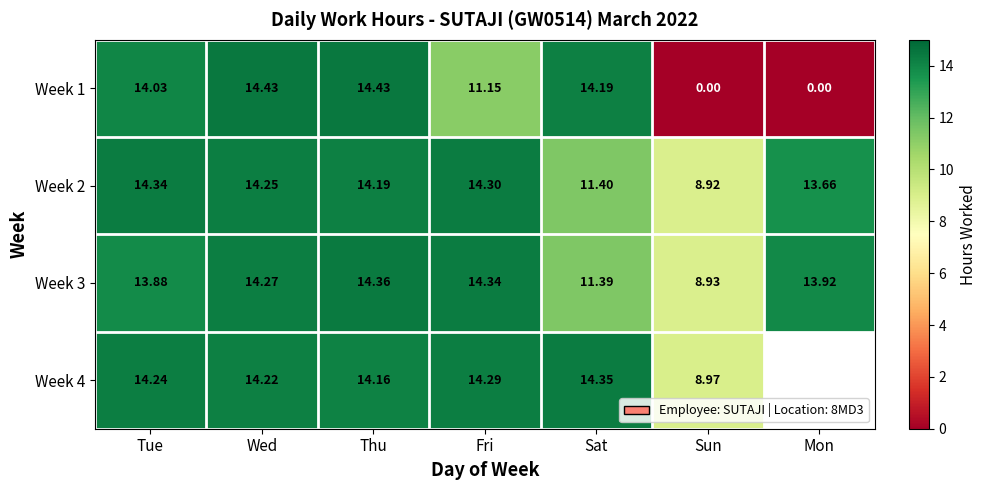

Is it true that Week 1 equals 5.1 at Sun?

False